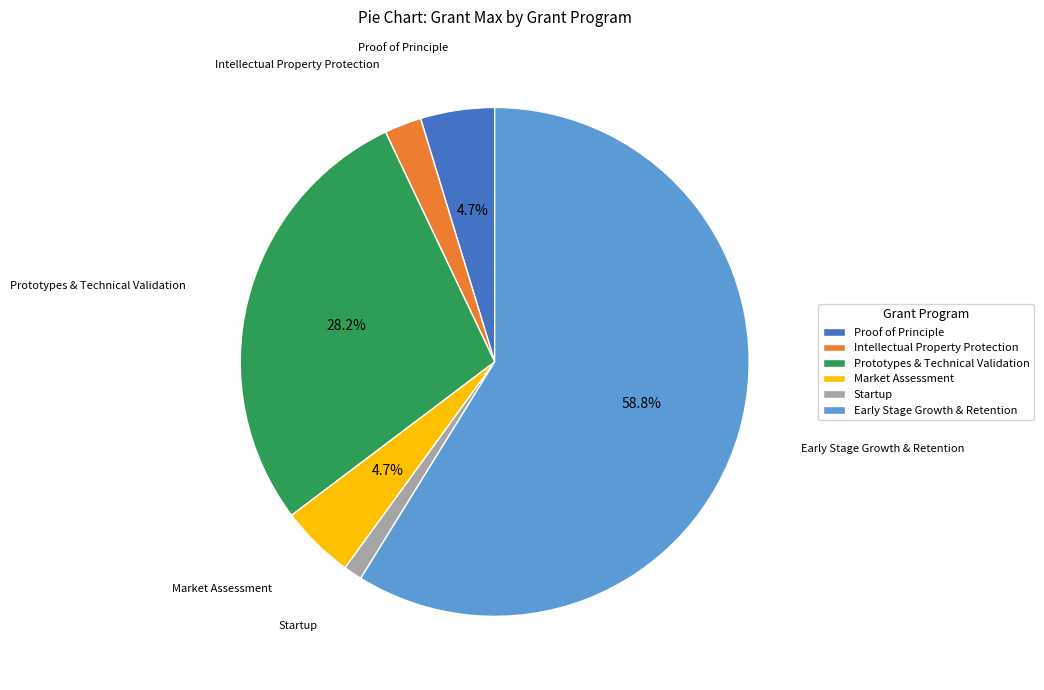

What is the largest slice in the pie chart?

Early Stage Growth & Retention